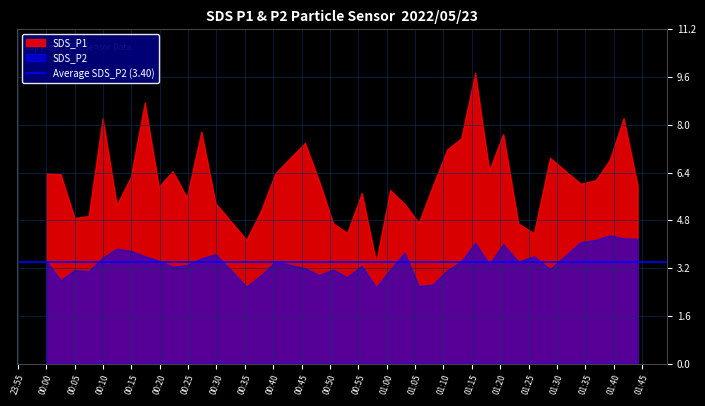

At which category does SDS_P2 reach its first local valley?

1